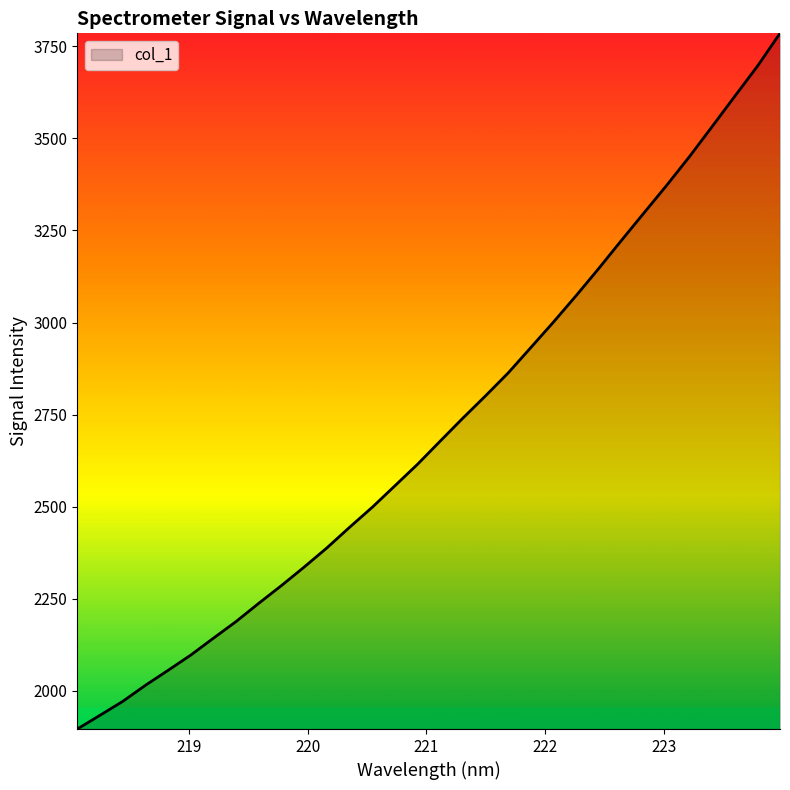

What is the maximum value shown in the chart?

3785.0